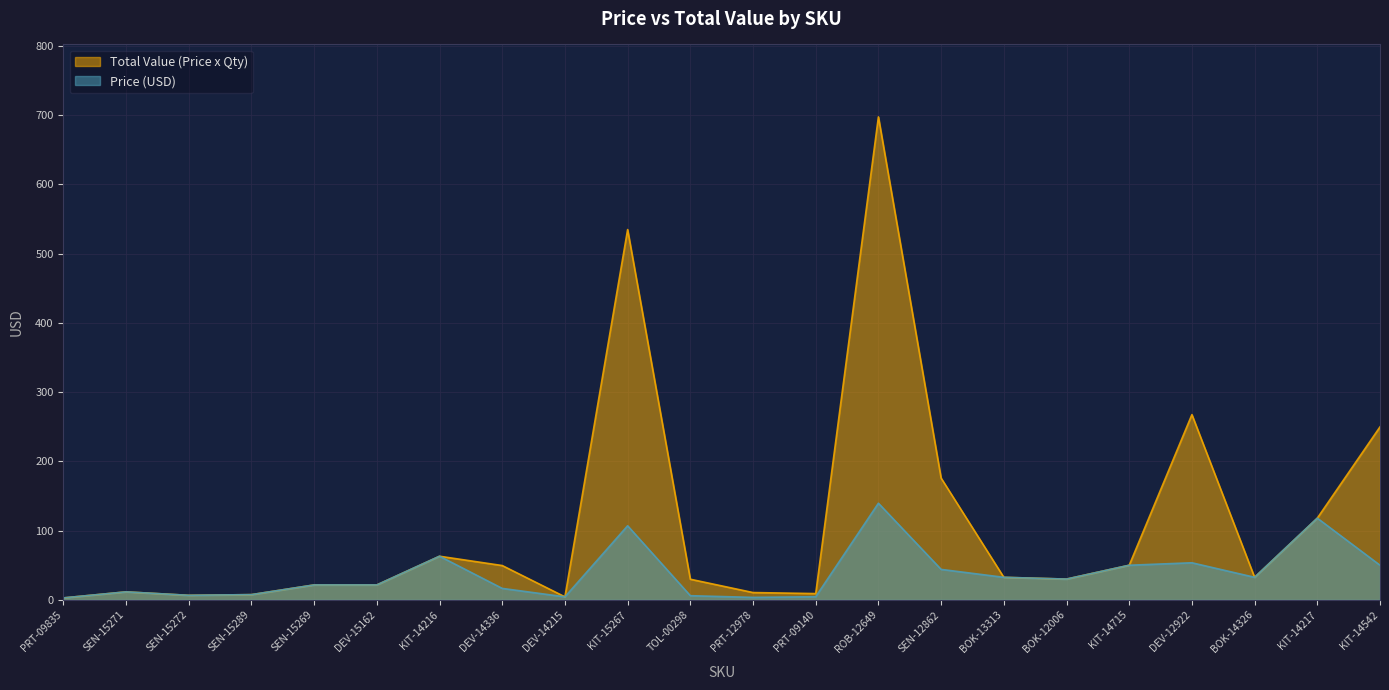

At which label is Total Value (Price x Qty) closest to 350?

DEV-12922